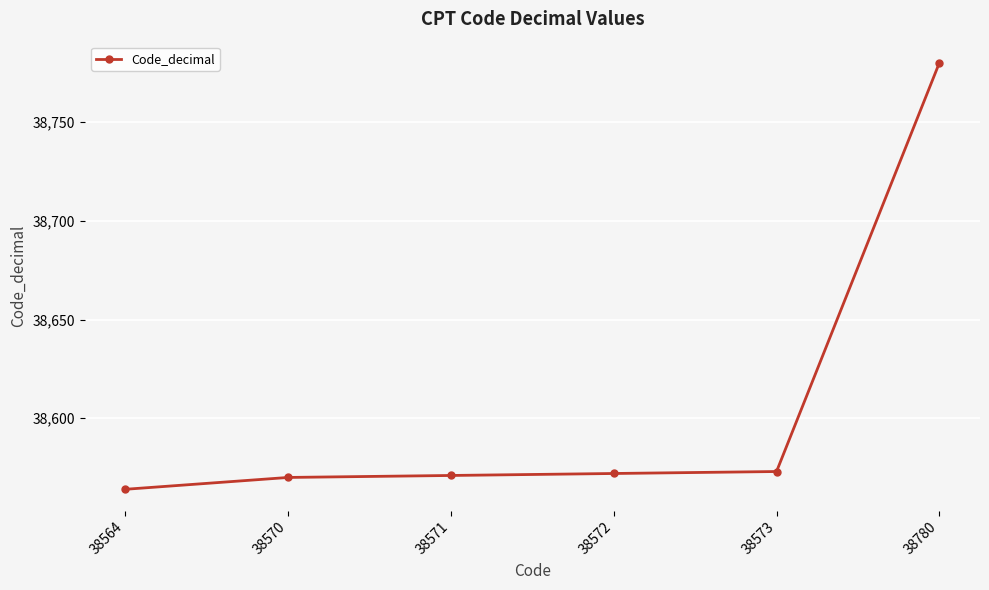

At which category does the chart reach its peak across all series?

38780